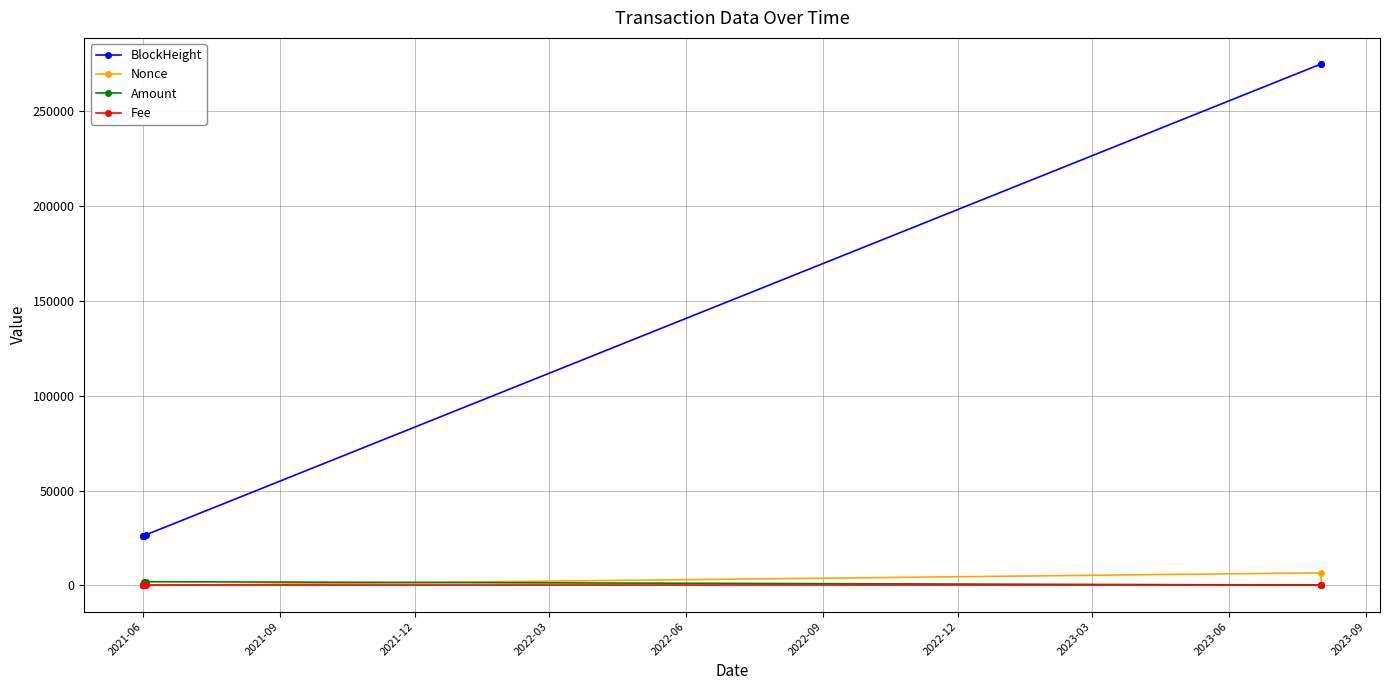

True or false: Amount and BlockHeight intersect in this chart.

False